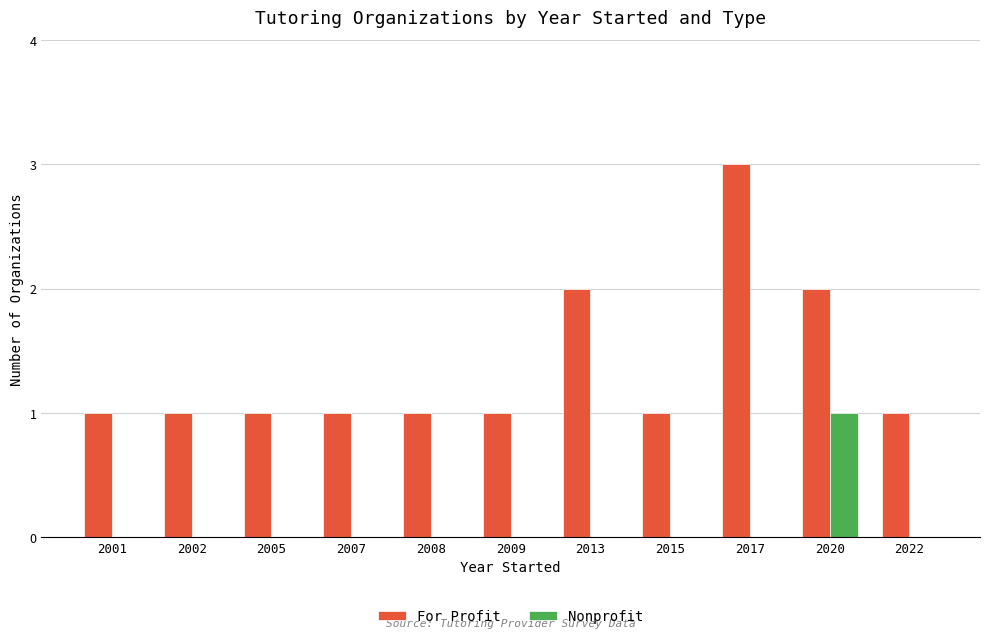

What is the greatest value displayed?

3